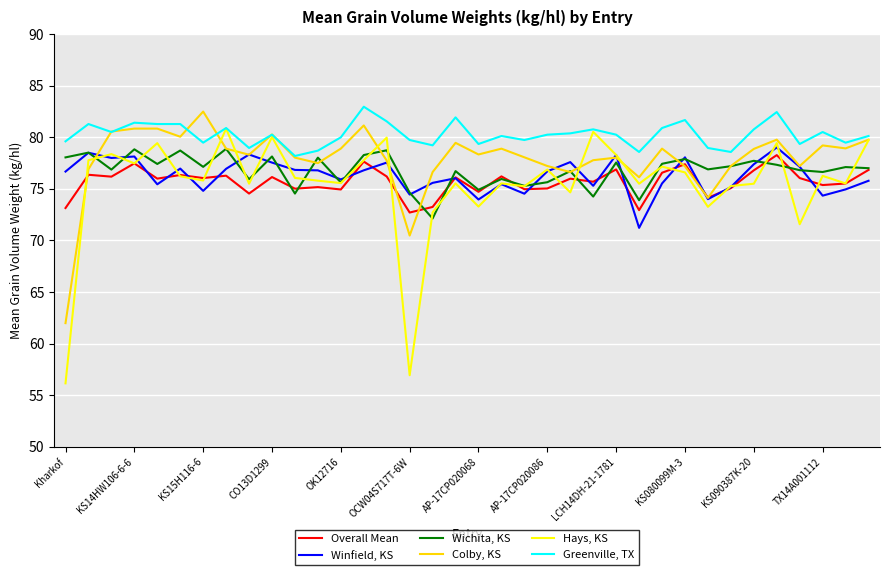

How many lines are shown in the chart?

6